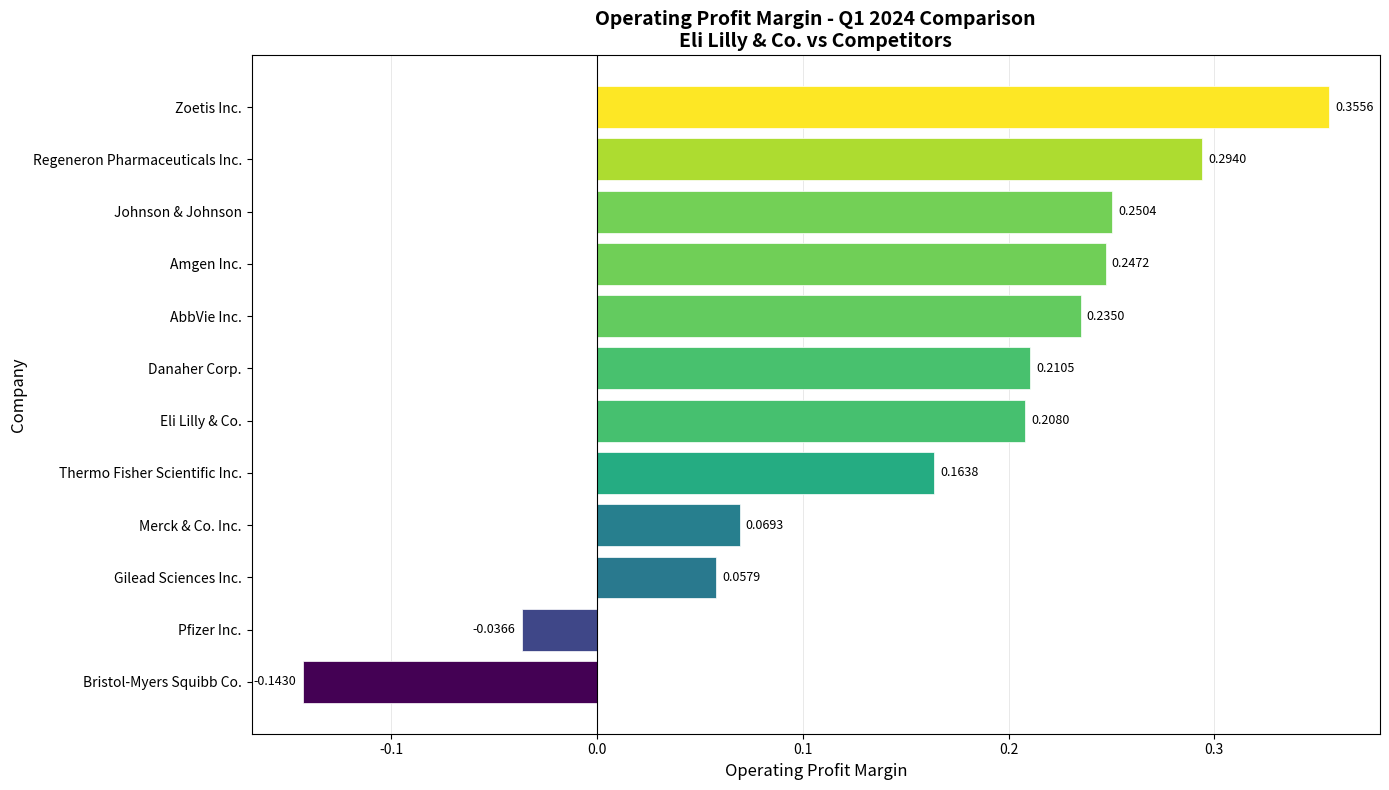

List the labels in order of value, largest first.

Zoetis Inc., Regeneron Pharmaceuticals Inc., Johnson & Johnson, Amgen Inc., AbbVie Inc., Danaher Corp., Eli Lilly & Co., Thermo Fisher Scientific Inc., Merck & Co. Inc., Gilead Sciences Inc., Pfizer Inc., Bristol-Myers Squibb Co.